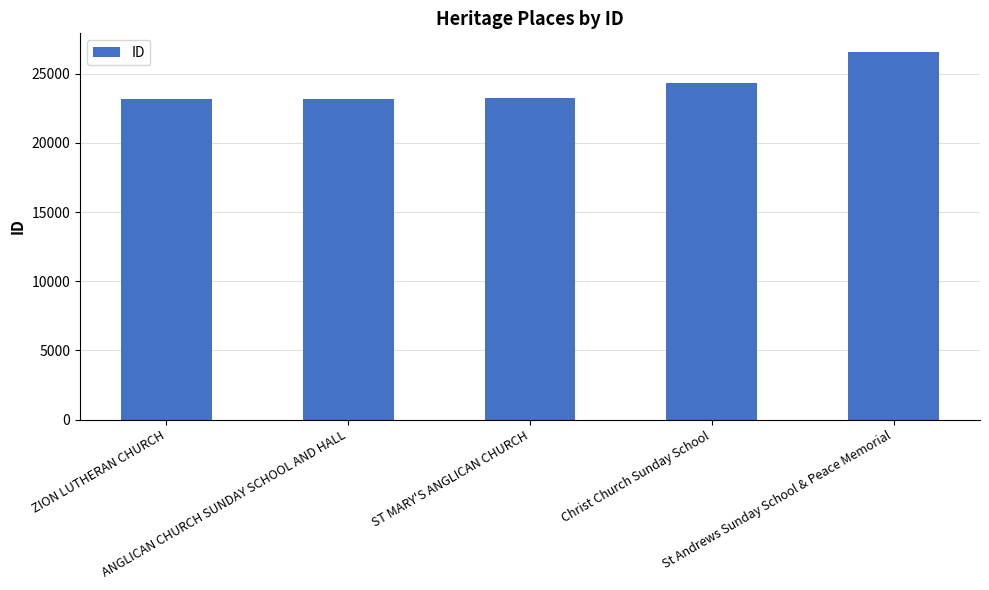

What is the value of the 4th bar from the left?

24301